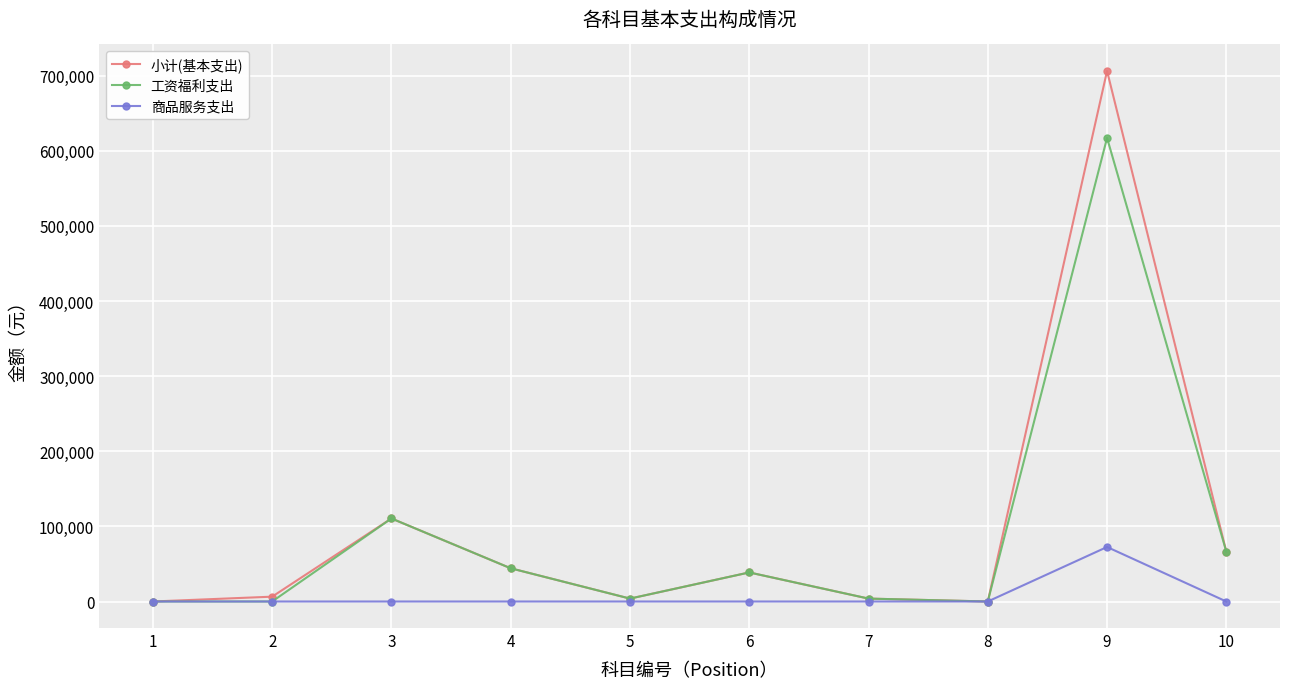

The value of 商品服务支出 at 2 is 0.0. True or false?

True